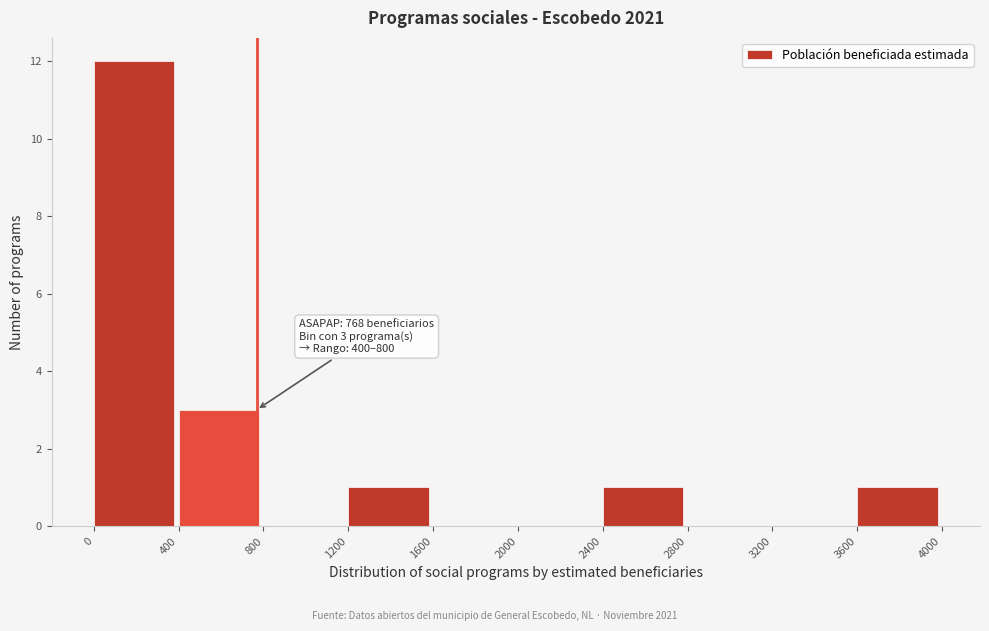

Over which range of the x-axis is the bar tallest?

0 to 400